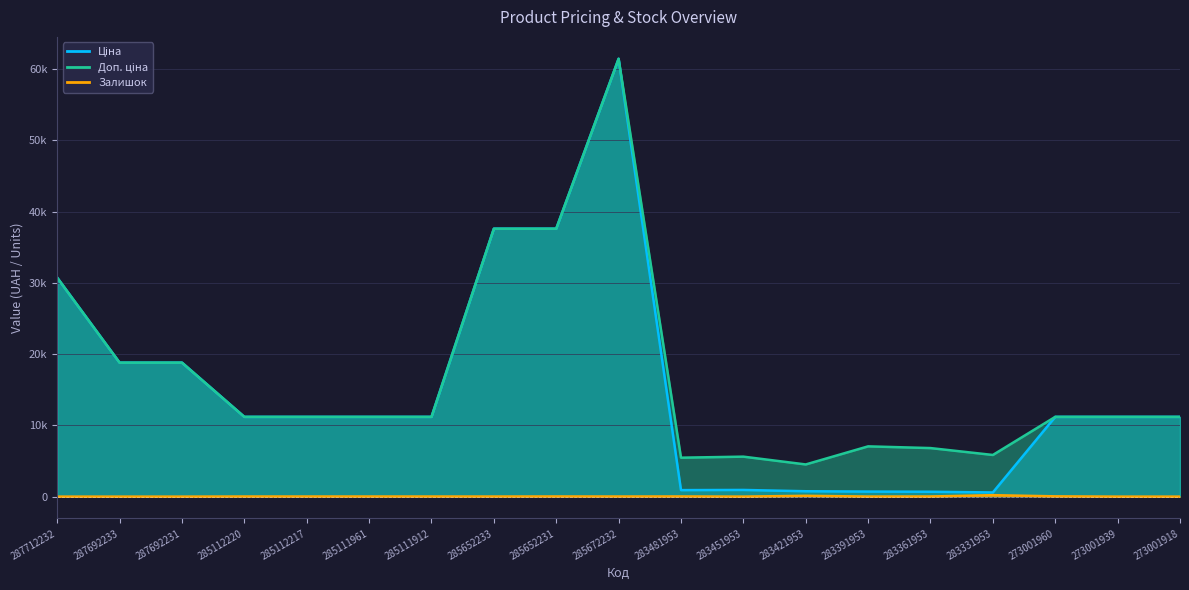

True or false: Залишок and Доп. ціна intersect in this chart.

False